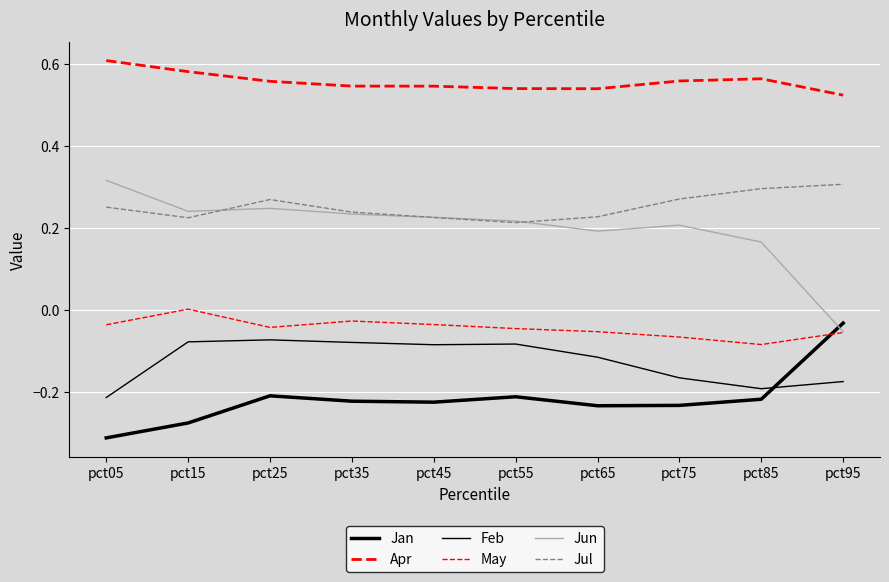

In Jan, how many points are lower than both neighbors (excluding endpoints)?

2